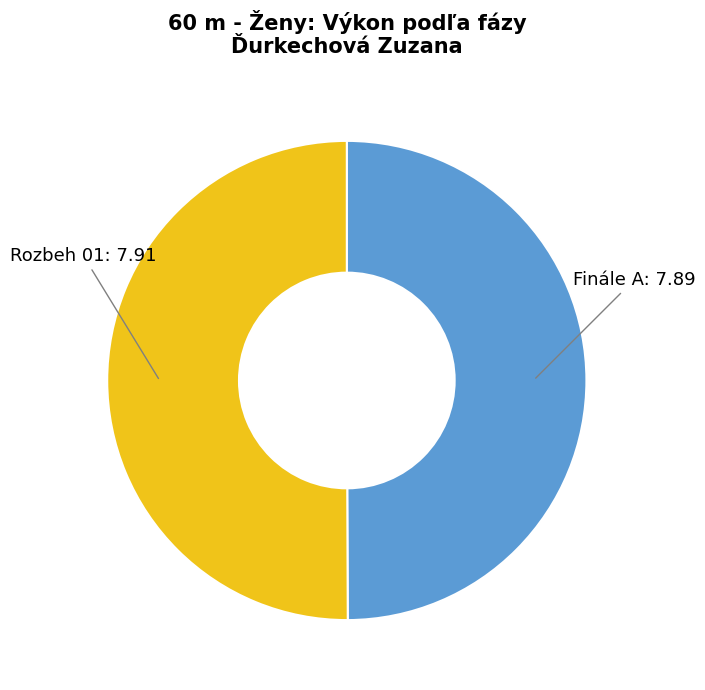

Do Rozbeh 01 and Finále A together represent more than half of the pie?

Yes